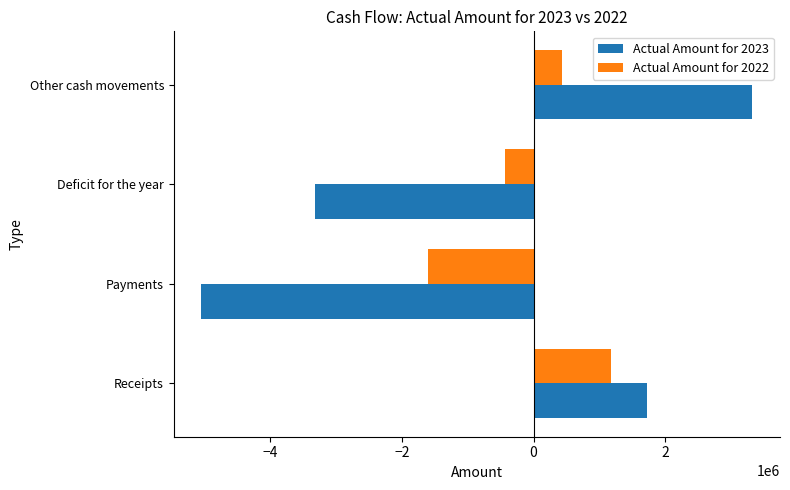

How many negative values does the Actual Amount for 2023 series have?

2